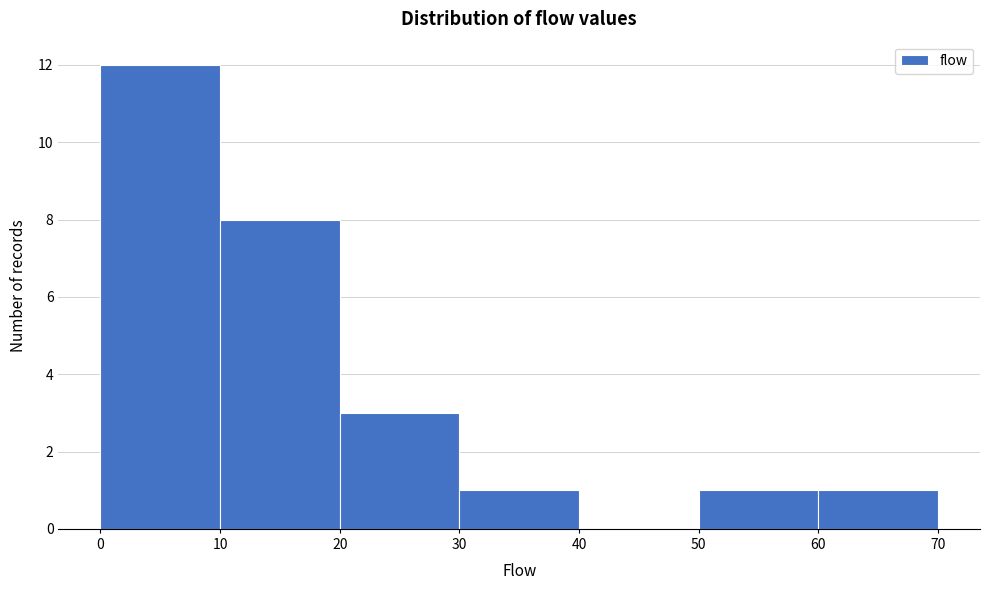

How tall is the bar that spans 20 to 30 on the x-axis? The values are not printed on the chart, so give them approximately, as read against the axis.

3